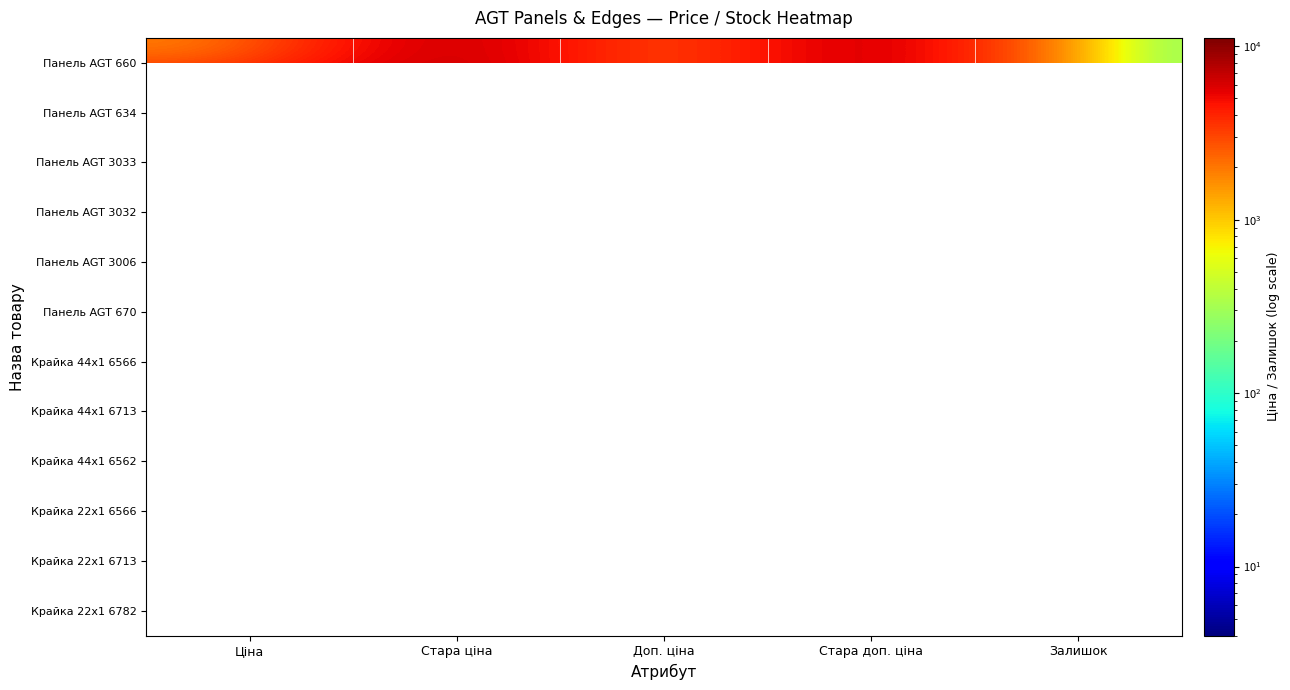

True or false: Панель AGT 634 has a value of 5258.2 at Стара доп. ціна.

False